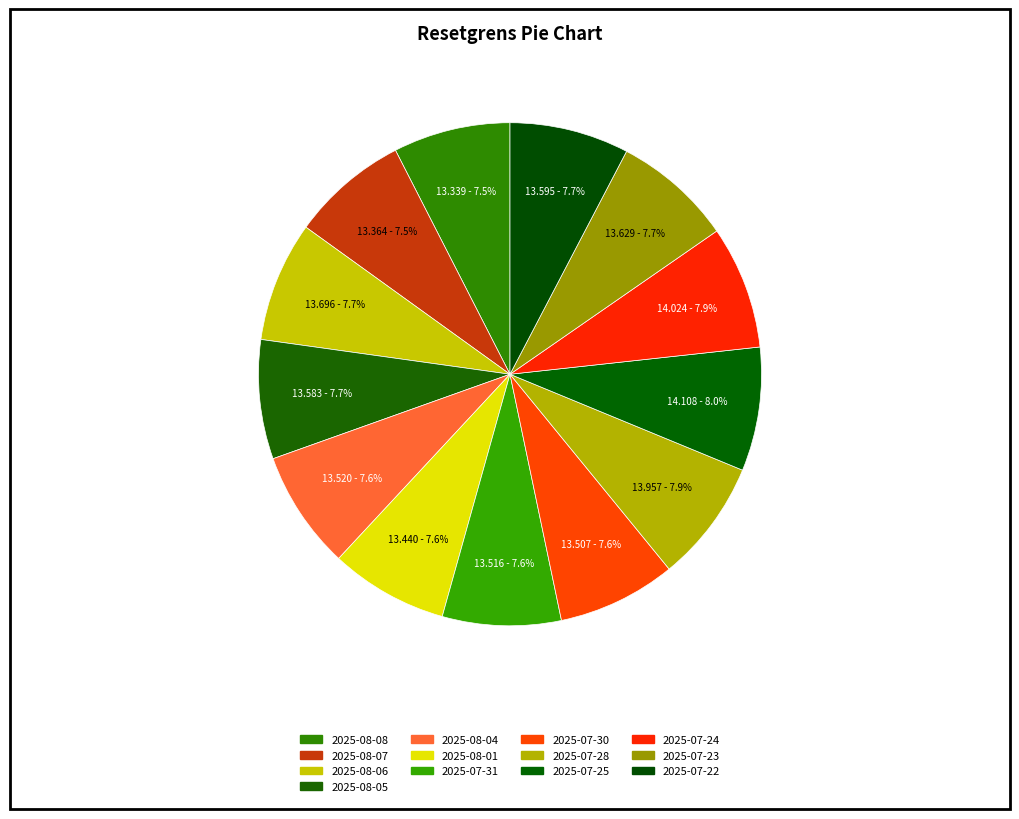

What is the ratio of the value at 2025-07-28 to the value at 2025-07-22?

1.0